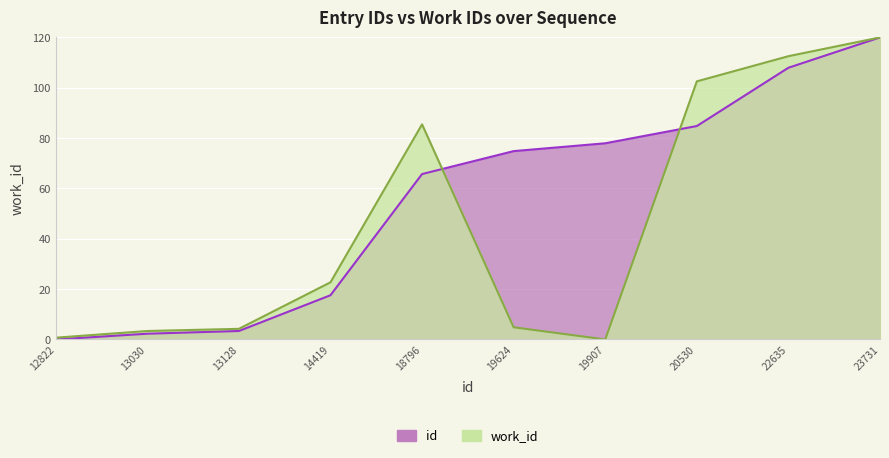

How many lines are shown in the chart?

2